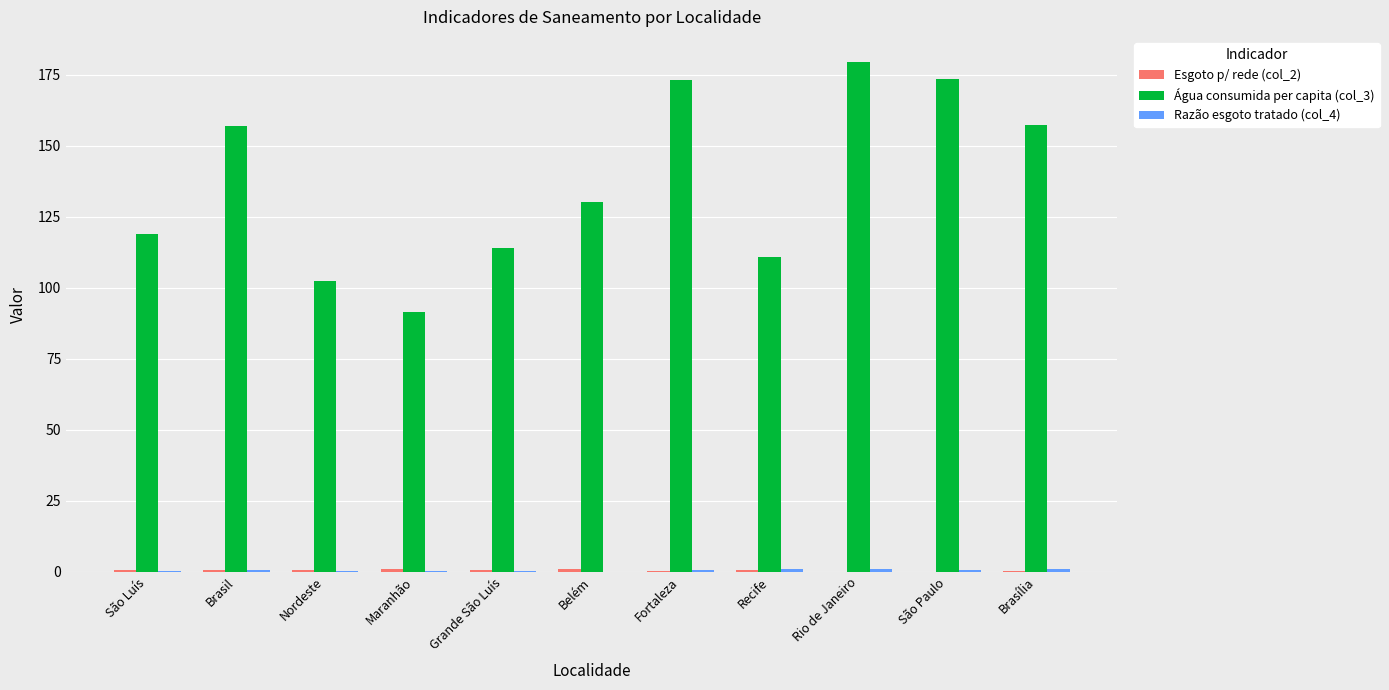

How many groups of bars are there?

11